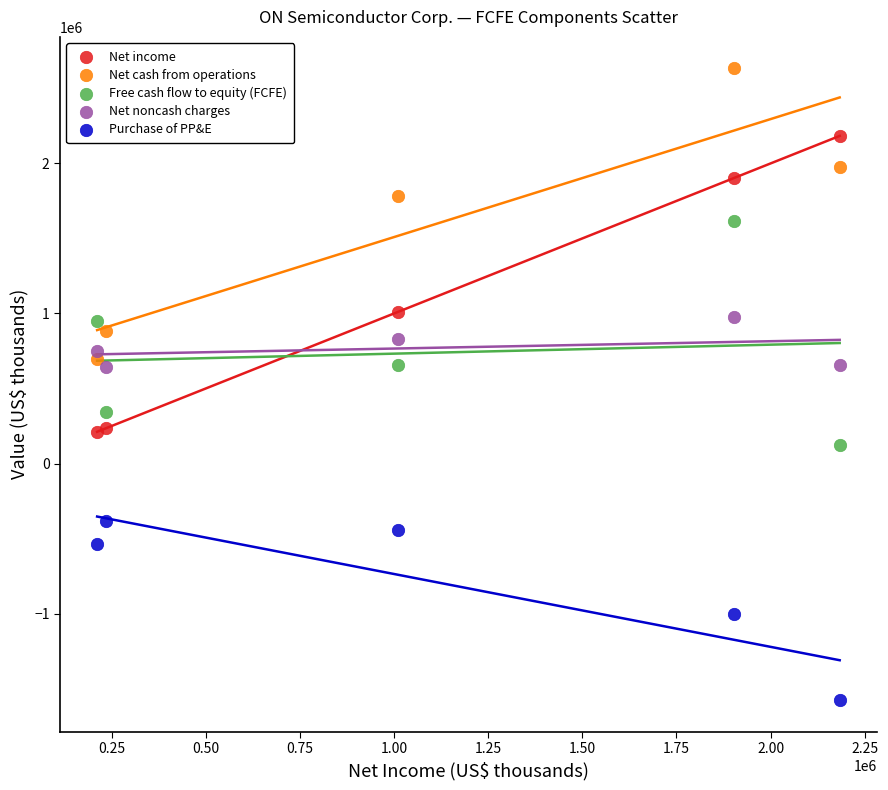

Which series contains the lowest Y value?

Purchase of PP&E